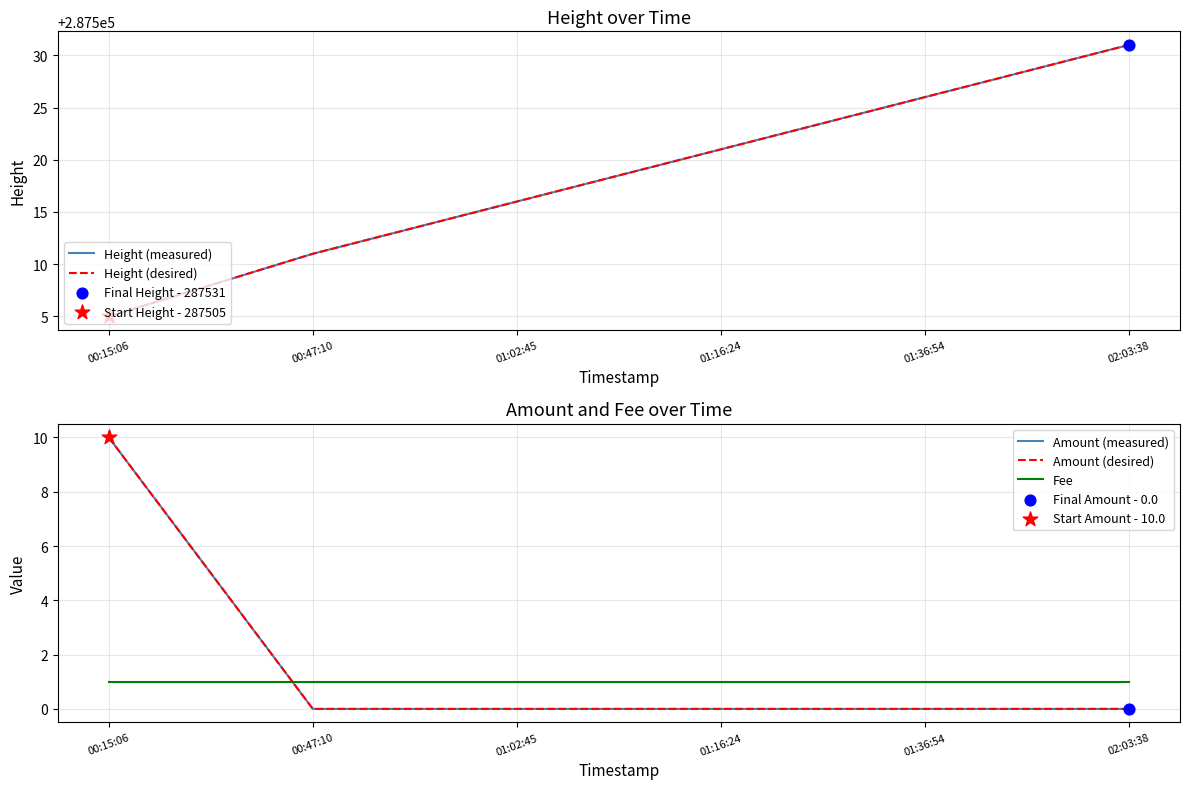

What are all the series names shown in the legend?

Height (measured), Height (desired), Amount (measured), Amount (desired), Fee